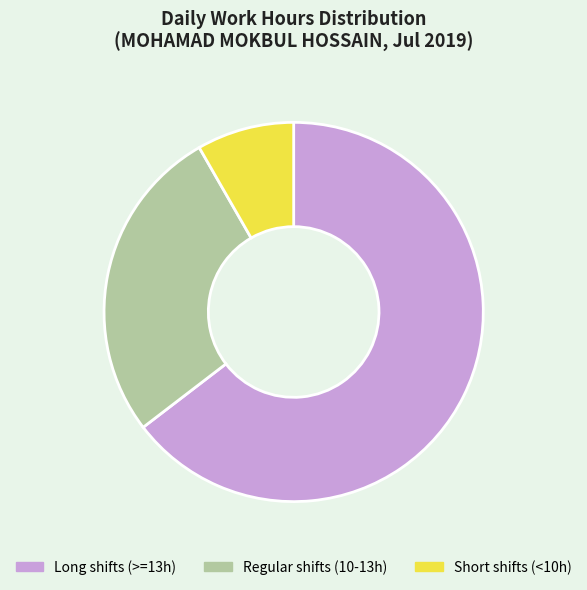

Rank the categories by value from highest to lowest.

Long shifts (>=13h), Regular shifts (10-13h), Short shifts (<10h)